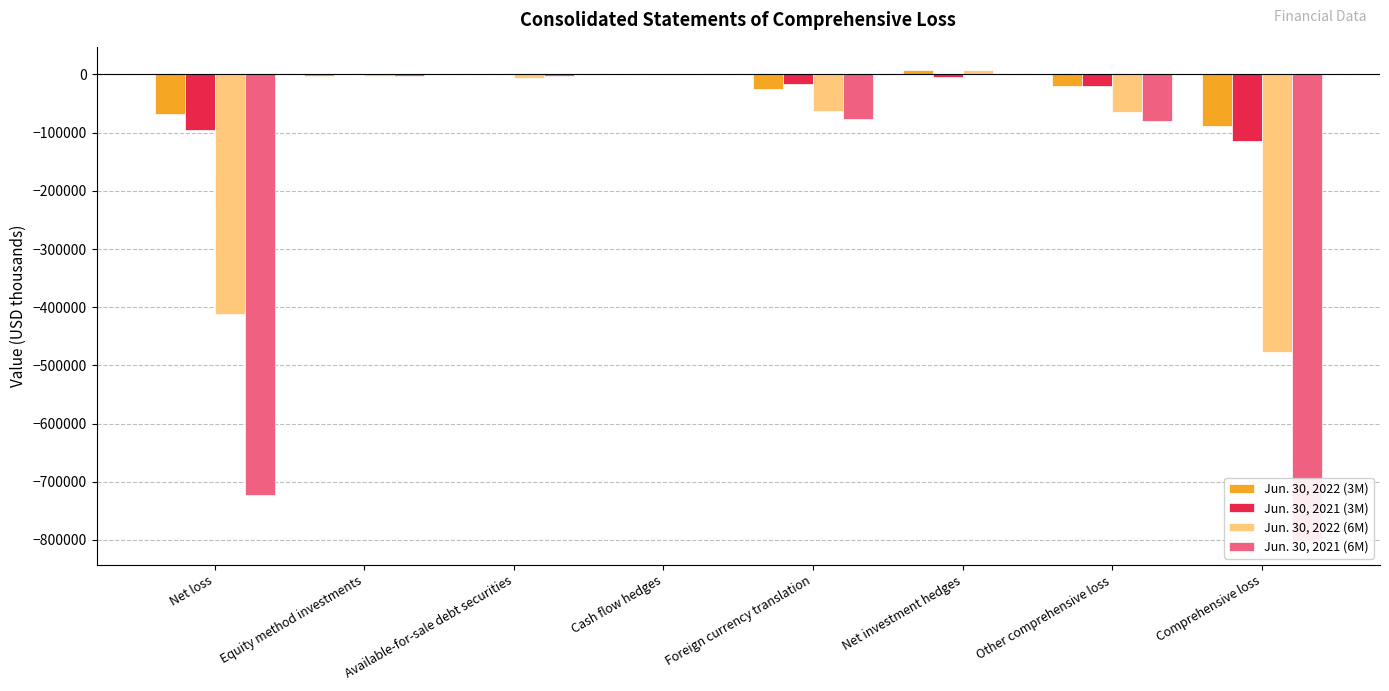

Which series has the widest spread of values?

Jun. 30, 2021 (6M)